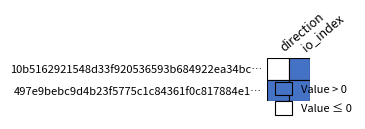

Which series has the largest range (max minus min)?

10b5162921548d33f920536593b684922ea34bc